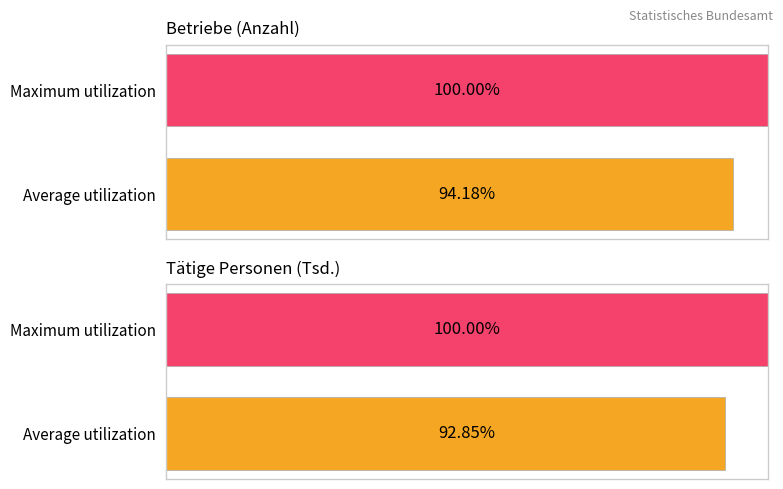

What is the smallest value displayed?

92.8